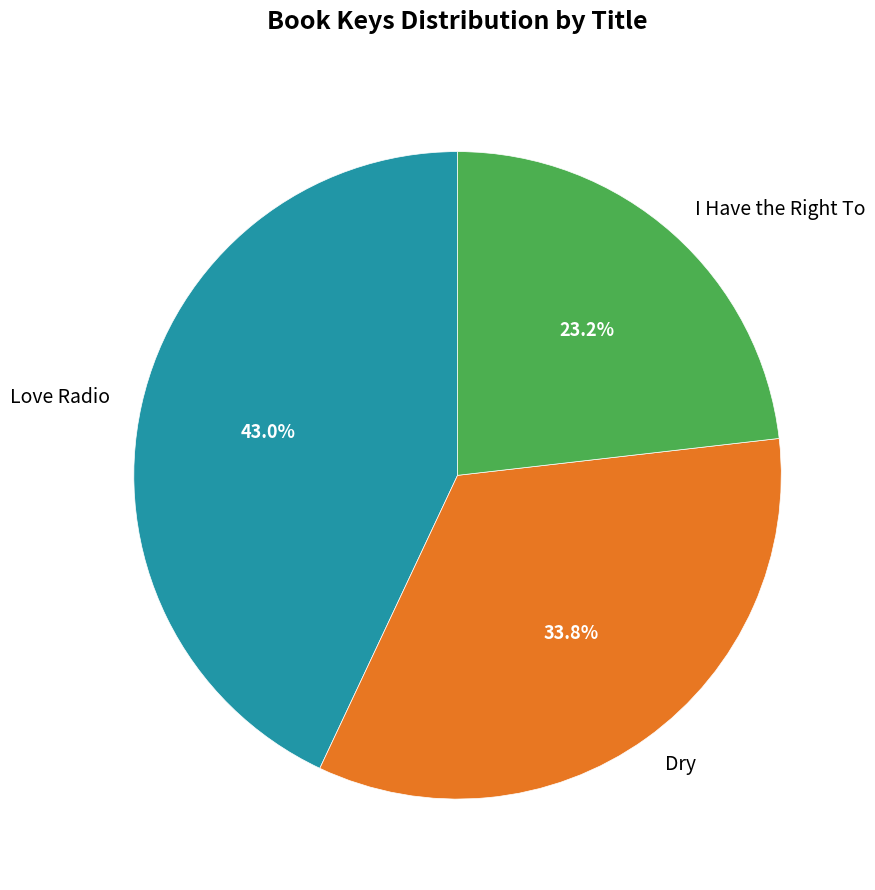

True or false: Dry accounts for 34% of the total.

True